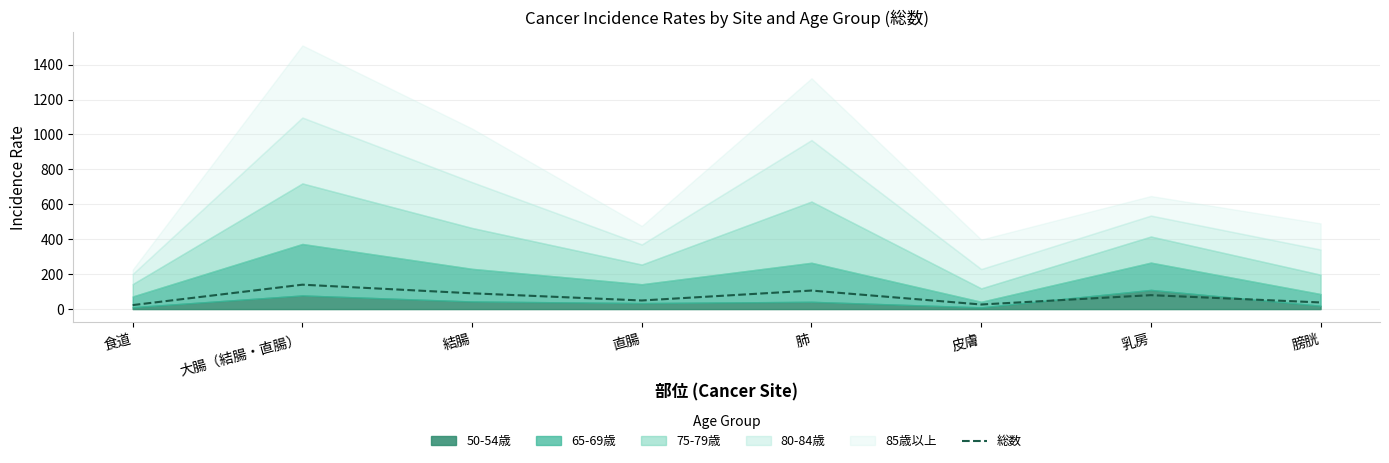

What is the change in value from 乳房 to 膀胱?

-41.8